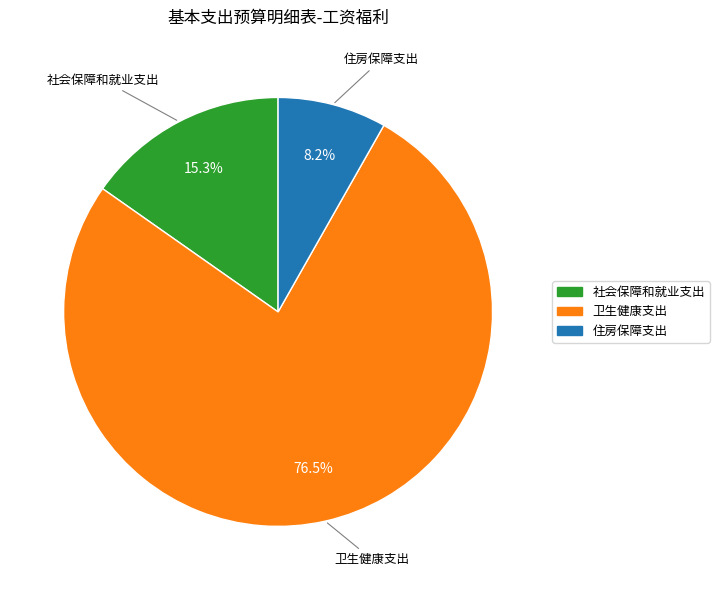

Approximately how many times larger is the value at 卫生健康支出 compared to 社会保障和就业支出?

5.0